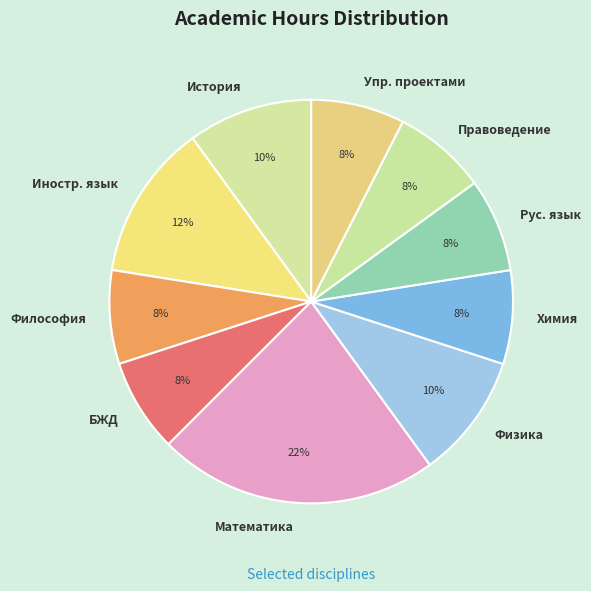

True or false: Философия accounts for 8% of the total.

True